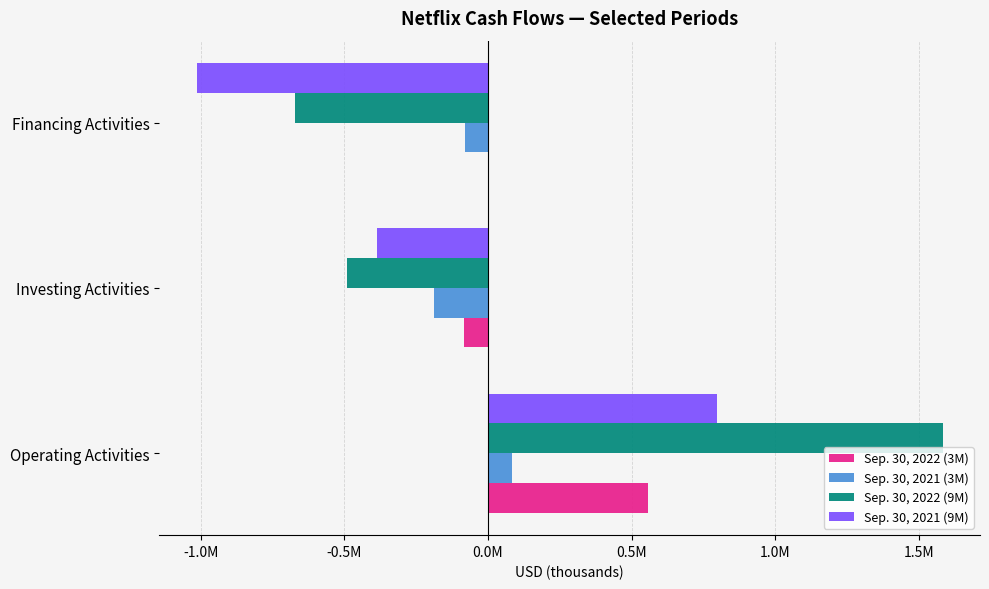

What are all the series names shown in the legend?

Sep. 30, 2022 (3M), Sep. 30, 2021 (3M), Sep. 30, 2022 (9M), Sep. 30, 2021 (9M)